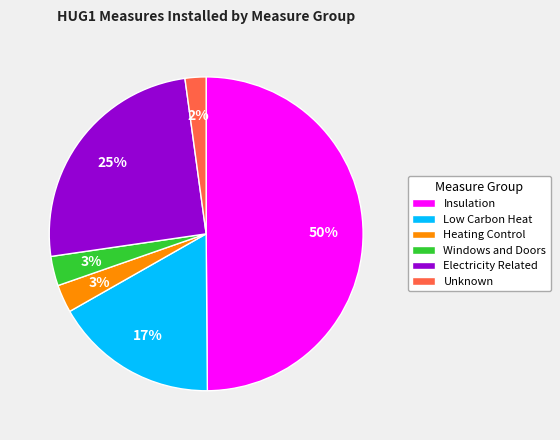

Which has a higher value, Unknown or Heating Control?

Heating Control